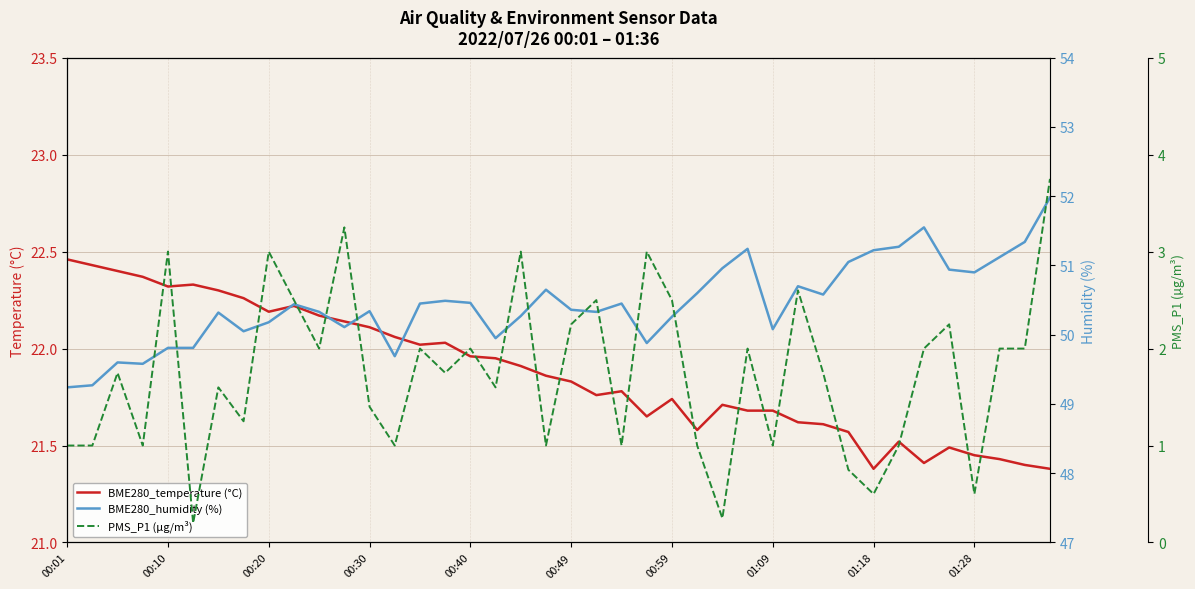

True or false: PMS_P1 (µg/m³) and BME280_humidity (%) cross at least once.

False